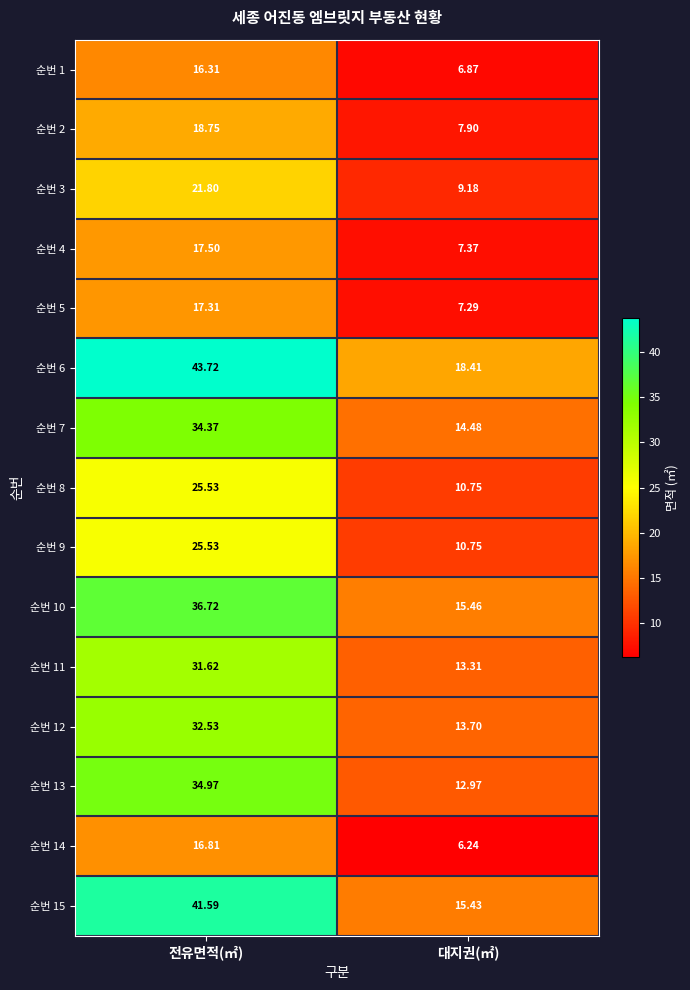

Rank the categories by 순번 7 value from highest to lowest.

전유면적(㎡), 대지권(㎡)